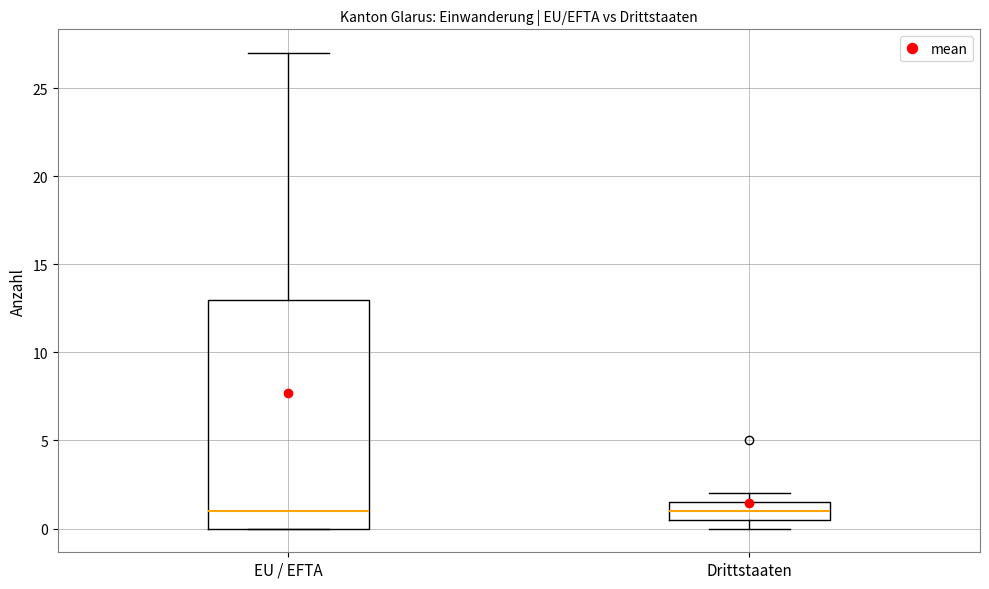

Reading left to right, transcribe this box plot: for each box, give where its median line is, the range the box spans, and where its two whiskers end, as read against the y-axis. The values are not printed on the chart, so give them approximately, as read against the axis.

EU / EFTA: median 1.0, box 0.0 to 13.0, whiskers 0.0 to 27.0
Drittstaaten: median 1.0, box 0.5 to 1.5, whiskers 0.0 to 2.0